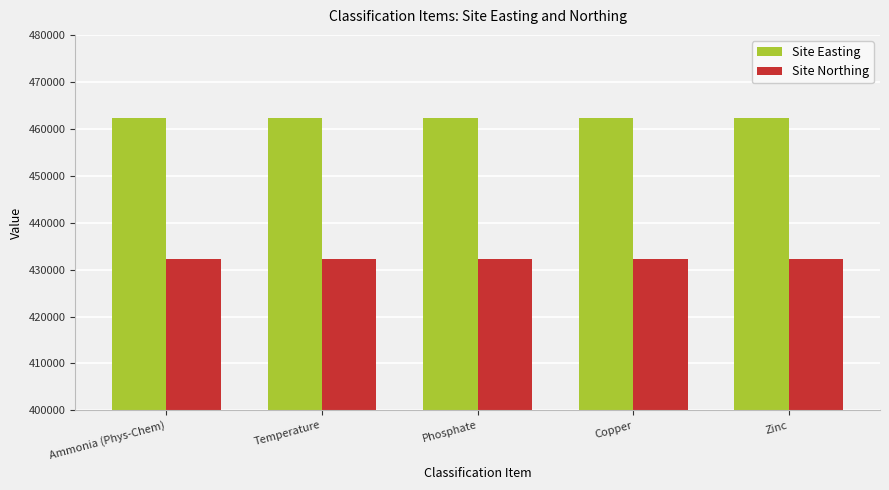

What is the sum of the Site Northing values at Ammonia (Phys-Chem) and Copper?

864400